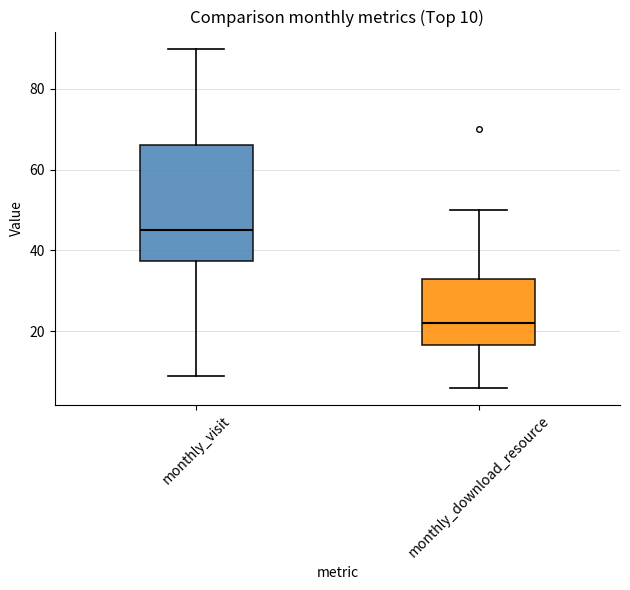

Which box is the tallest, from its lower edge to its upper edge?

monthly_visit